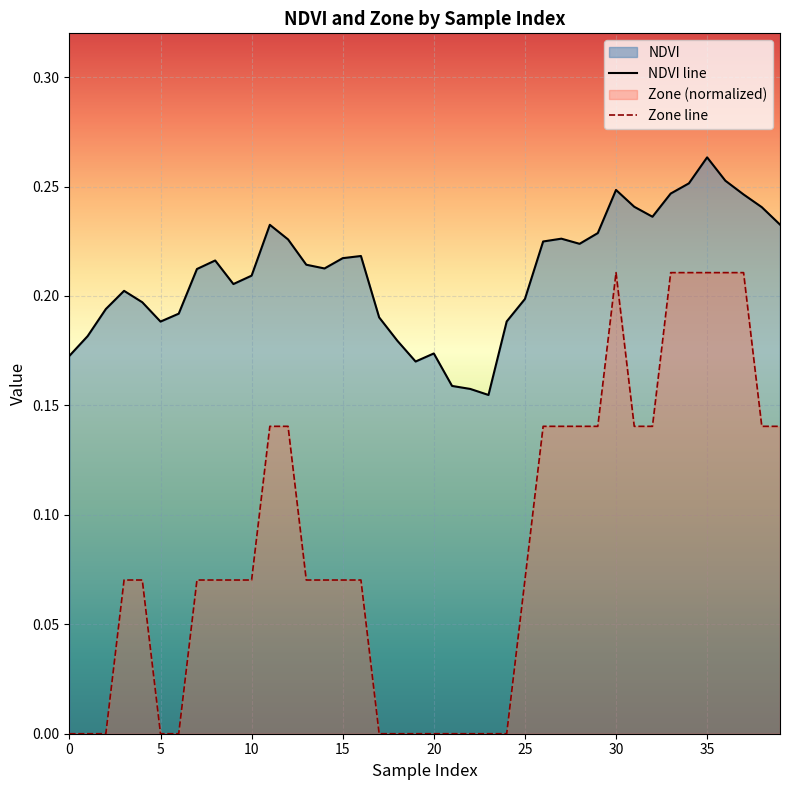

Rank the series by their maximum value, from lowest to highest.

Zone line, NDVI line